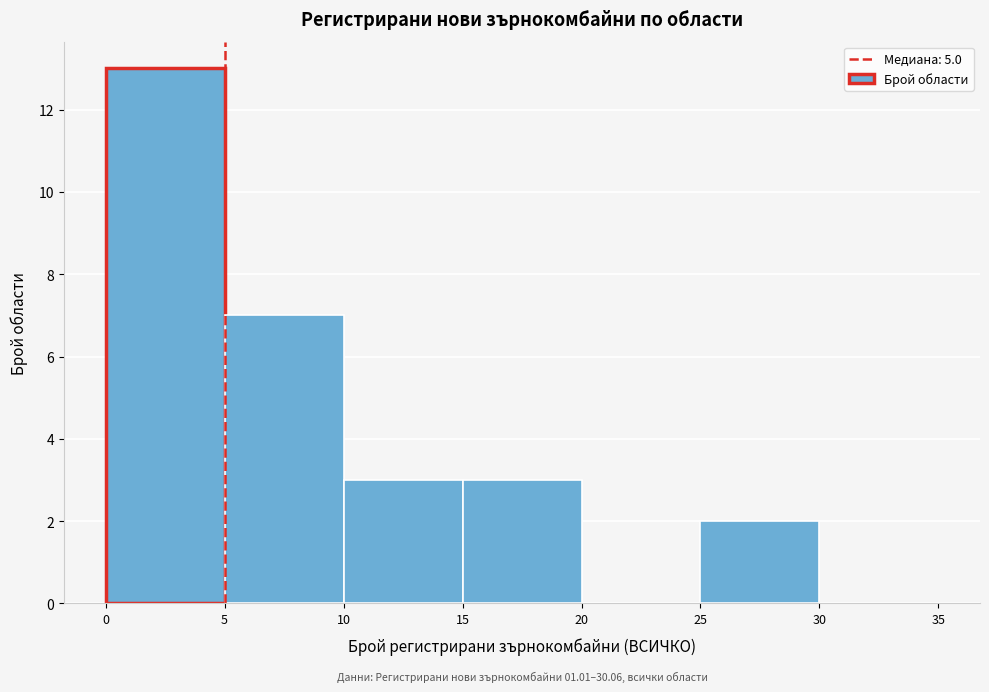

Which range on the x-axis has the tallest bar?

0 to 5